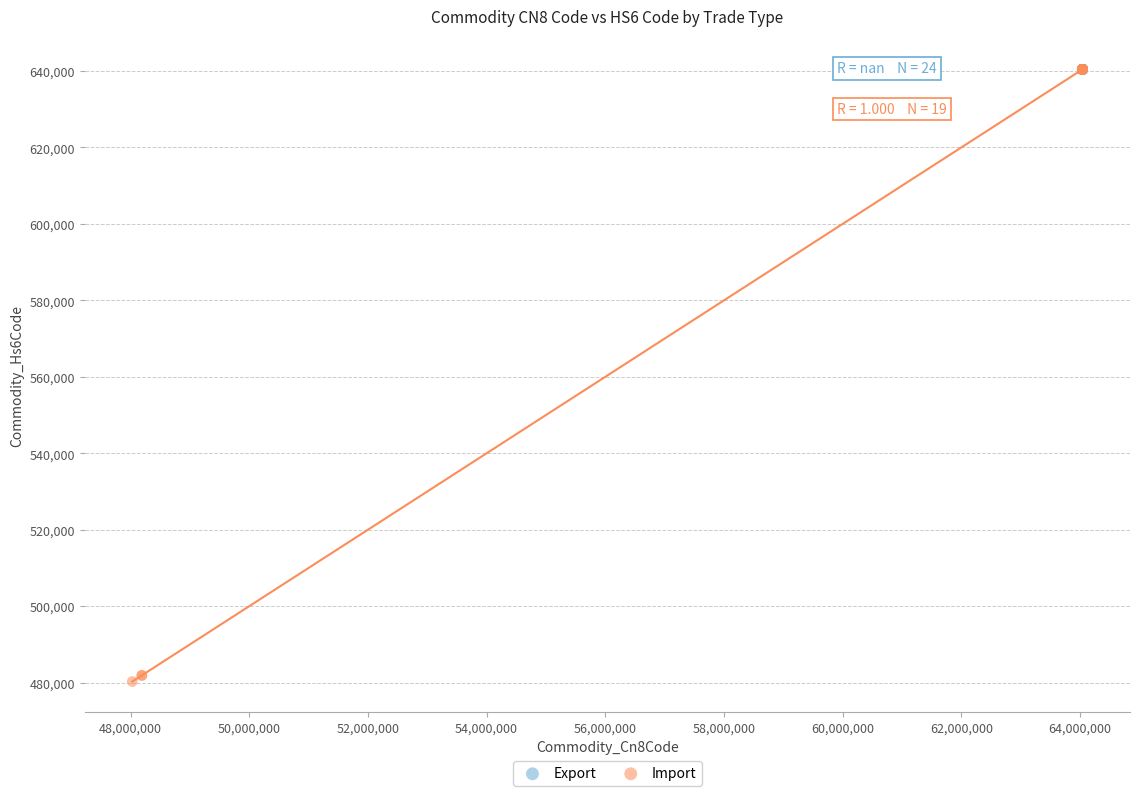

Which series contains the lowest Y value?

Import